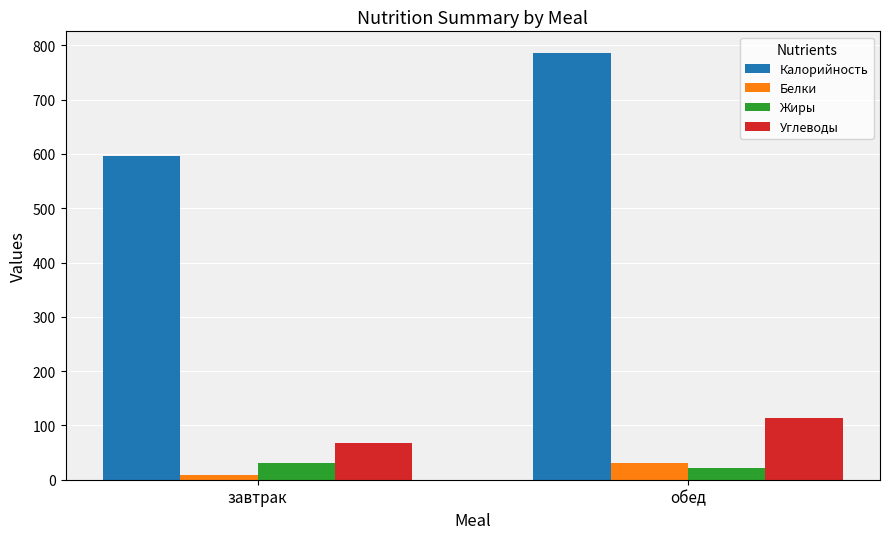

Which series has the largest range (max minus min)?

Калорийность